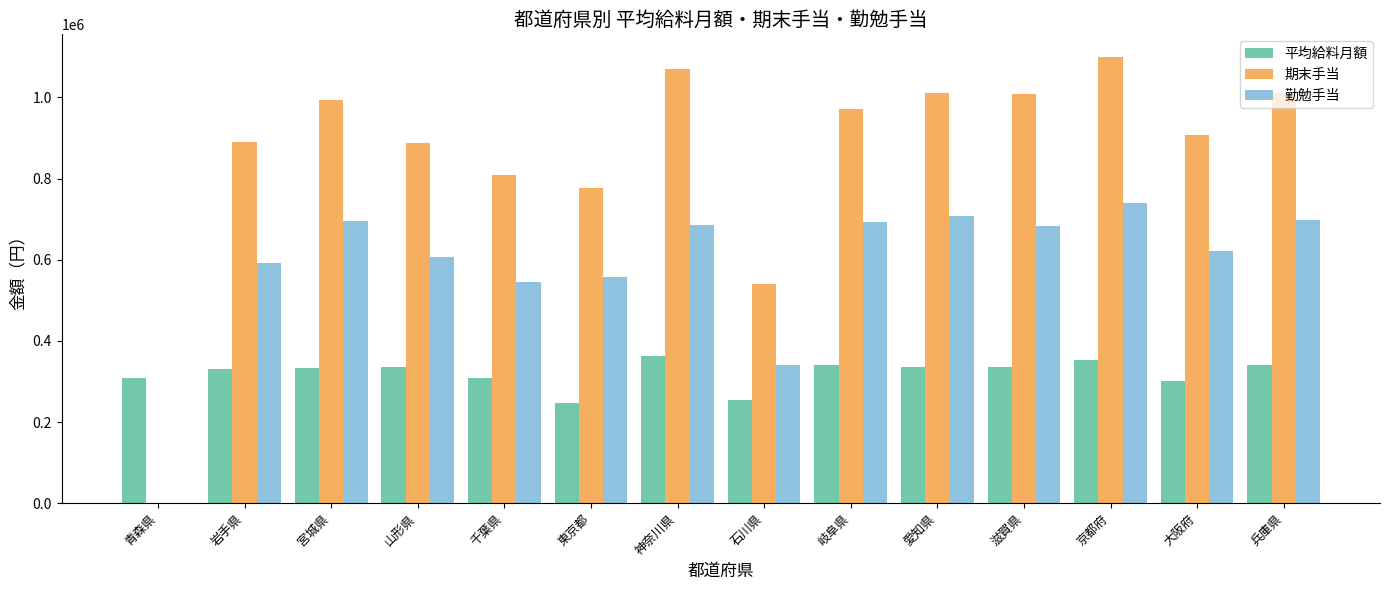

What is the sum of all 勤勉手当 values?

8167800